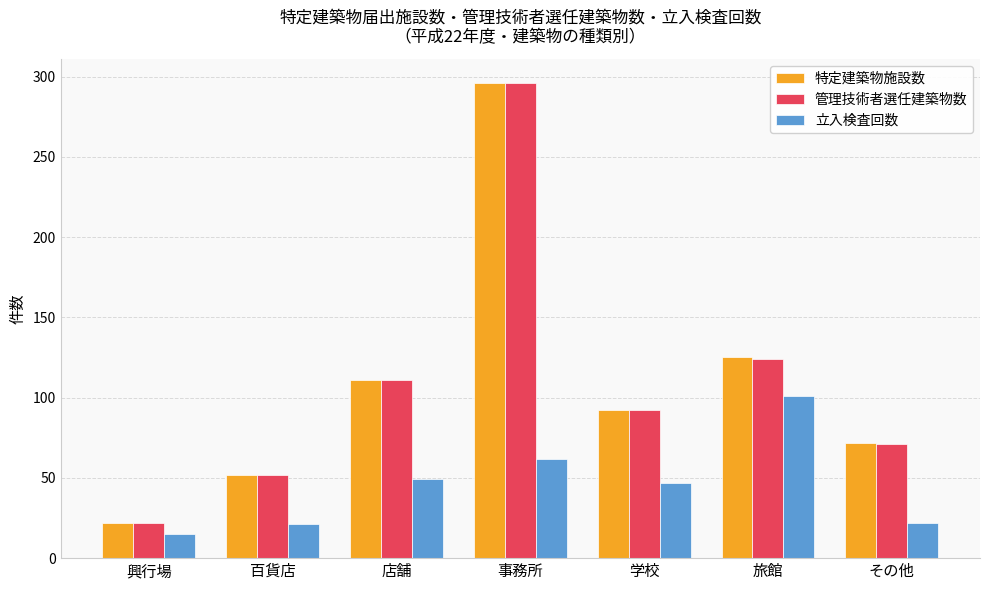

At which label does 立入検査回数 reach its minimum?

興行場